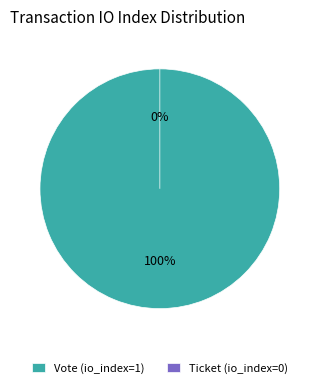

How many slices are in this pie chart?

2